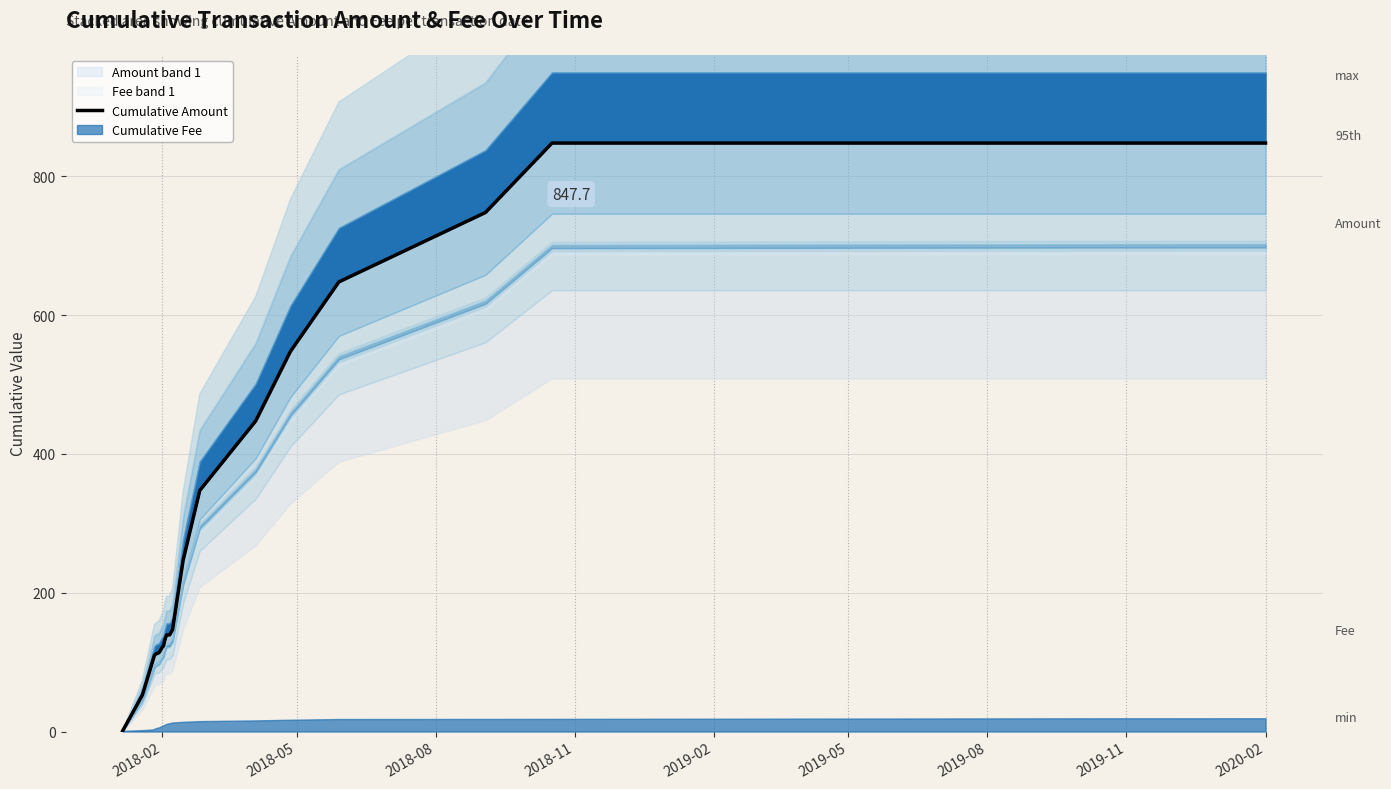

How many lines are shown in the chart?

1